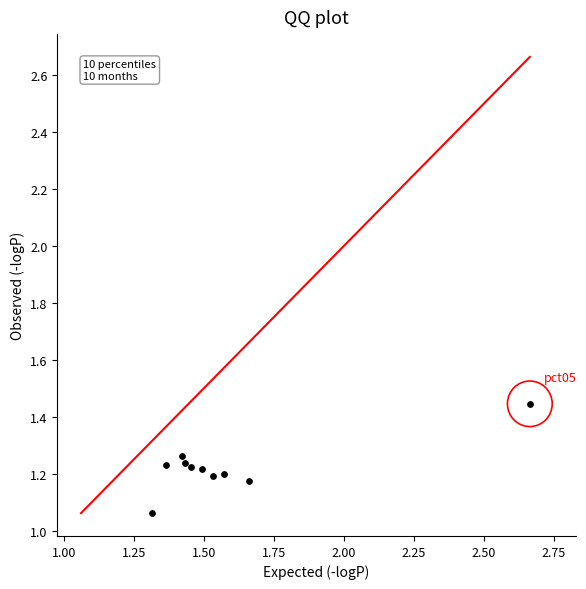

What is the range of Y values (max minus min)?

0.4